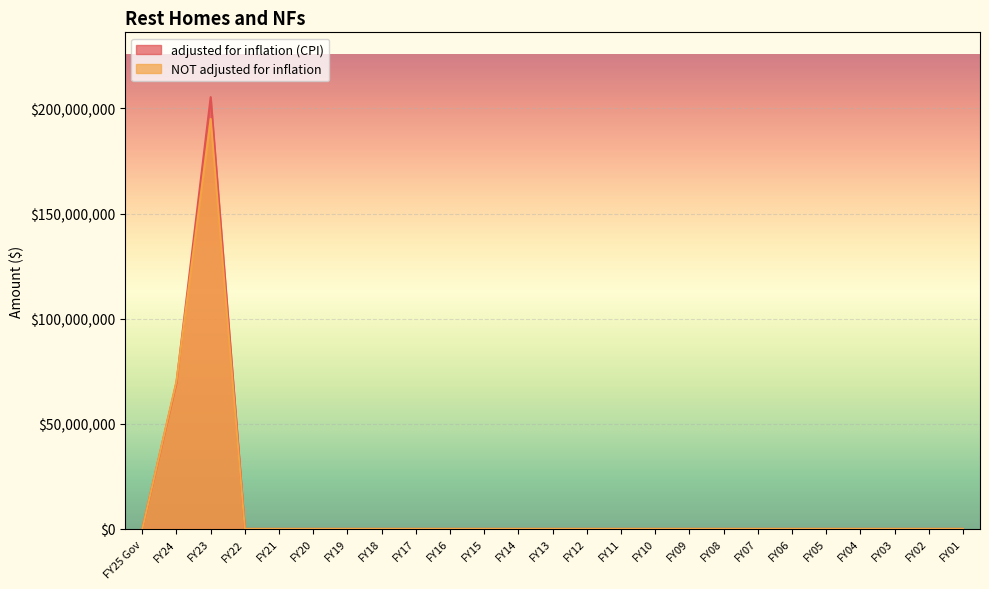

Reading left to right, transcribe all the data shown in this chart.

adjusted for inflation (CPI): FY25 Gov=0	FY24=69584838	FY23=205371996	FY22=0	FY21=0	FY20=0	FY19=0	FY18=0	FY17=0	FY16=0	FY15=0	FY14=0	FY13=0	FY12=0	FY11=0	FY10=0	FY09=0	FY08=0	FY07=0	FY06=0	FY05=0	FY04=0	FY03=0	FY02=0	FY01=0
NOT adjusted for inflation: FY25 Gov=0	FY24=70199990	FY23=195000000	FY22=0	FY21=0	FY20=0	FY19=0	FY18=0	FY17=0	FY16=0	FY15=0	FY14=0	FY13=0	FY12=0	FY11=0	FY10=0	FY09=0	FY08=0	FY07=0	FY06=0	FY05=0	FY04=0	FY03=0	FY02=0	FY01=0